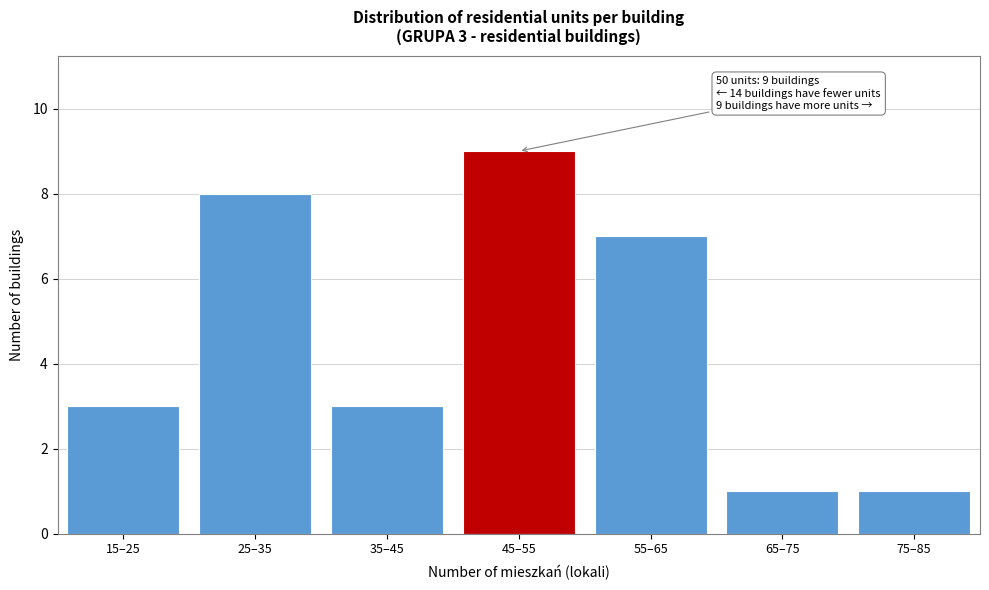

Reading left to right, what are all the values shown in this chart?

3	8	3	9	7	1	1